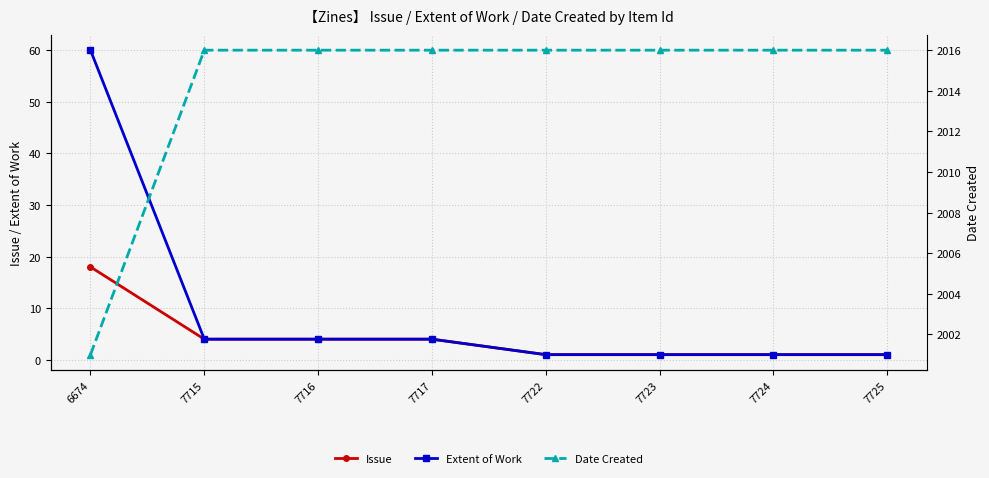

True or false: Date Created and Extent of Work intersect in this chart.

False